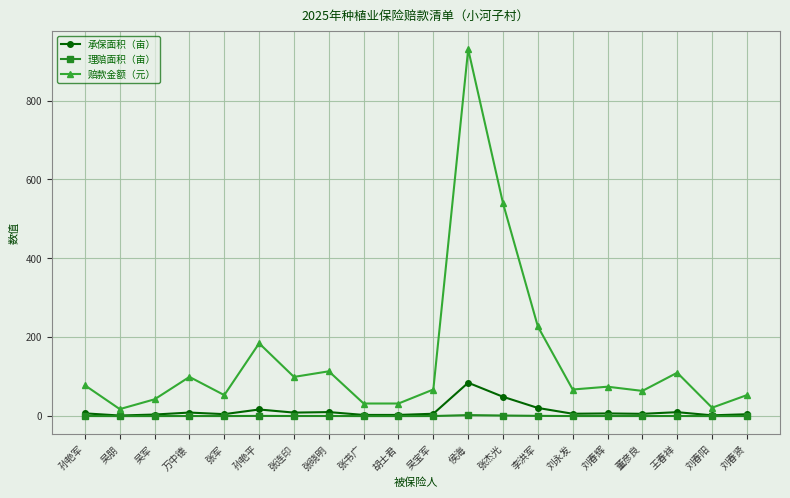

Count the number of categories in the chart.

20